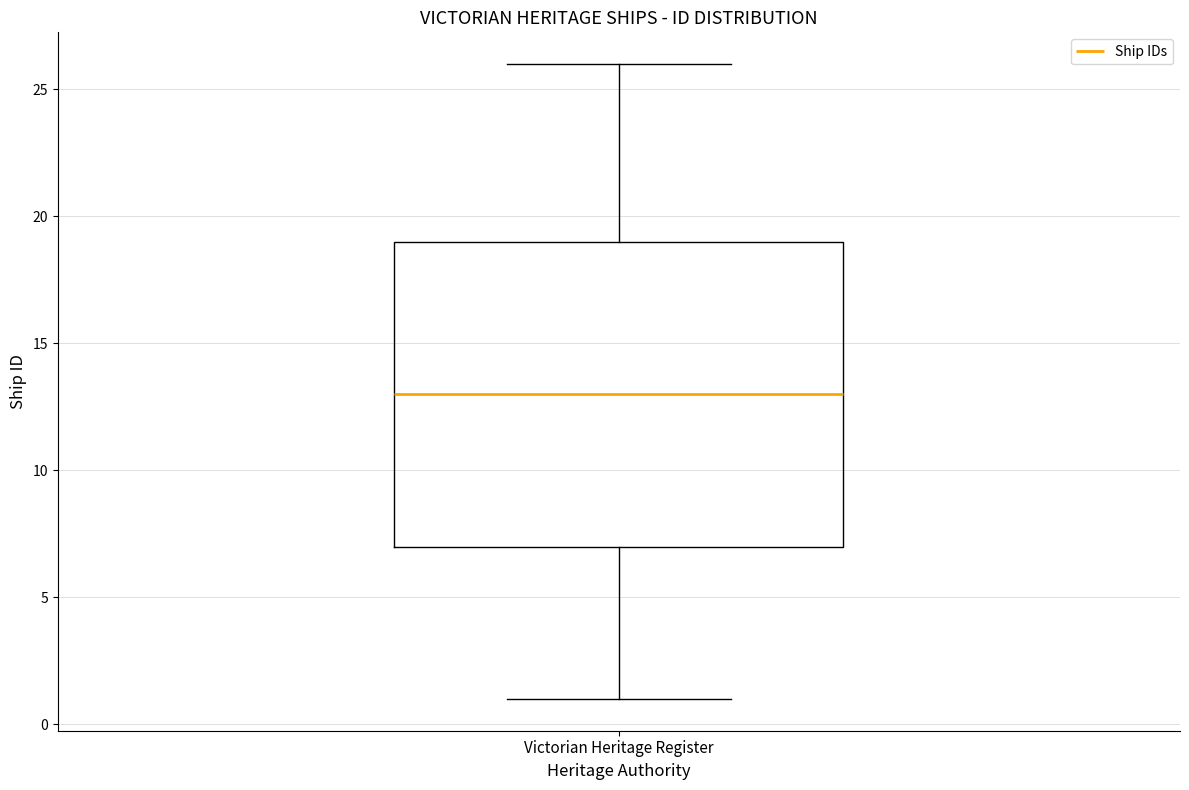

Read this box plot against the y-axis: the position of the median line, the range covered by the box, and the ends of both whiskers. The values are not printed on the chart, so give them approximately, as read against the axis.

median 13, box 7 to 19, whiskers 1 to 26